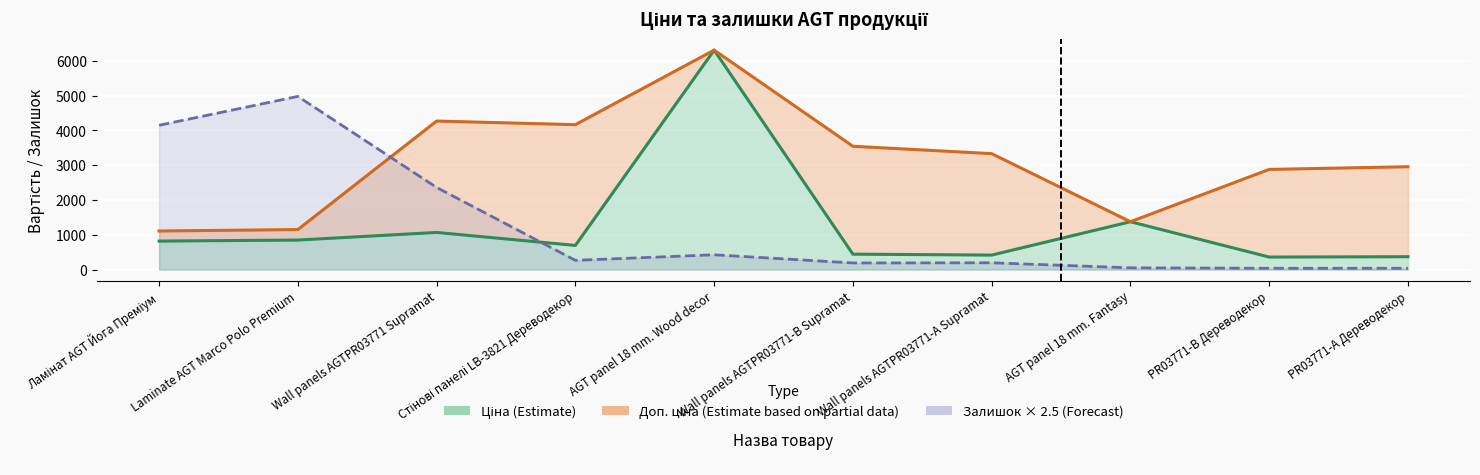

How many times do Доп. ціна and Залишок cross each other?

1